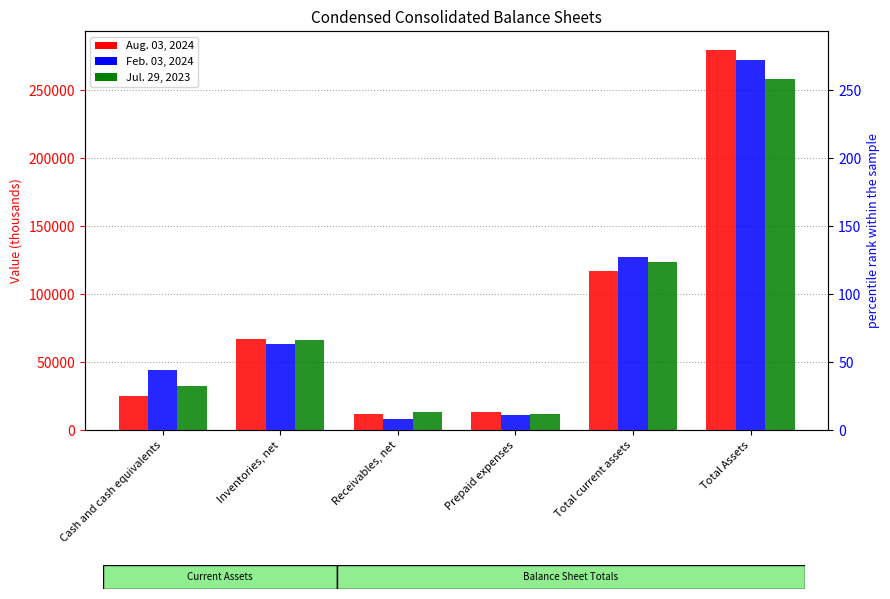

What is the sum of the Aug. 03, 2024 values at Prepaid expenses and Cash and cash equivalents?

38421